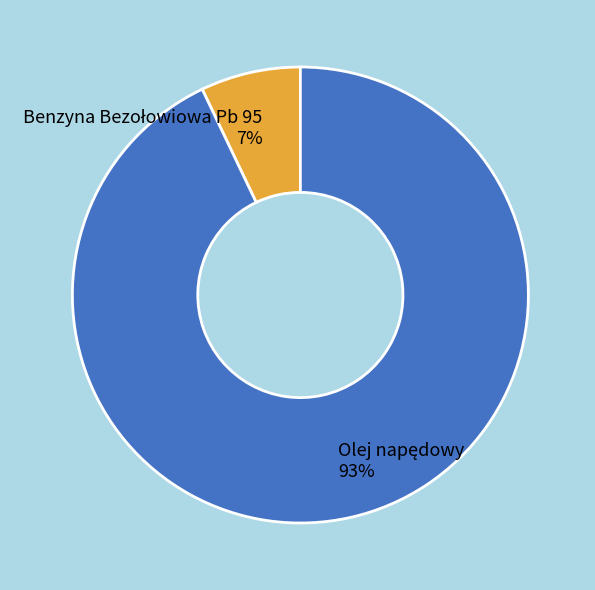

To the nearest percent, what is the average slice percentage?

50%